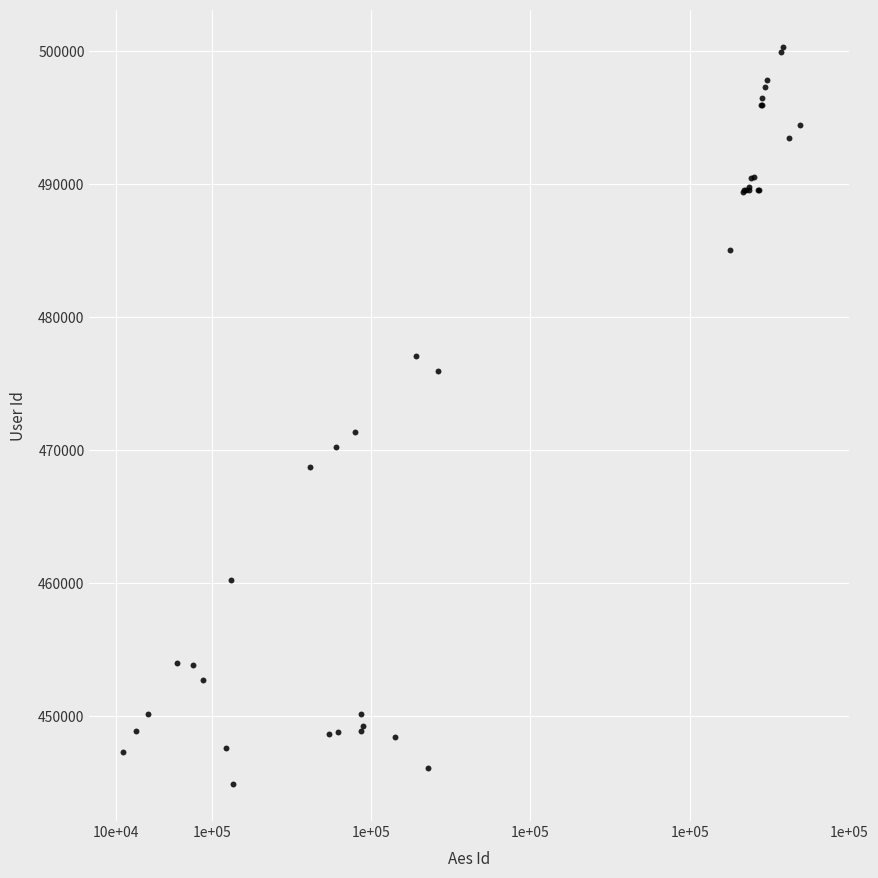

What Y value in the scatter plot is closest to 472605?

471384